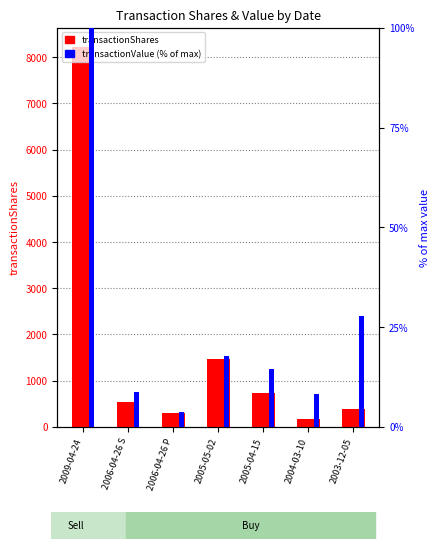

The value of transactionValue % at 2009-04-24 is 100.0. True or false?

True